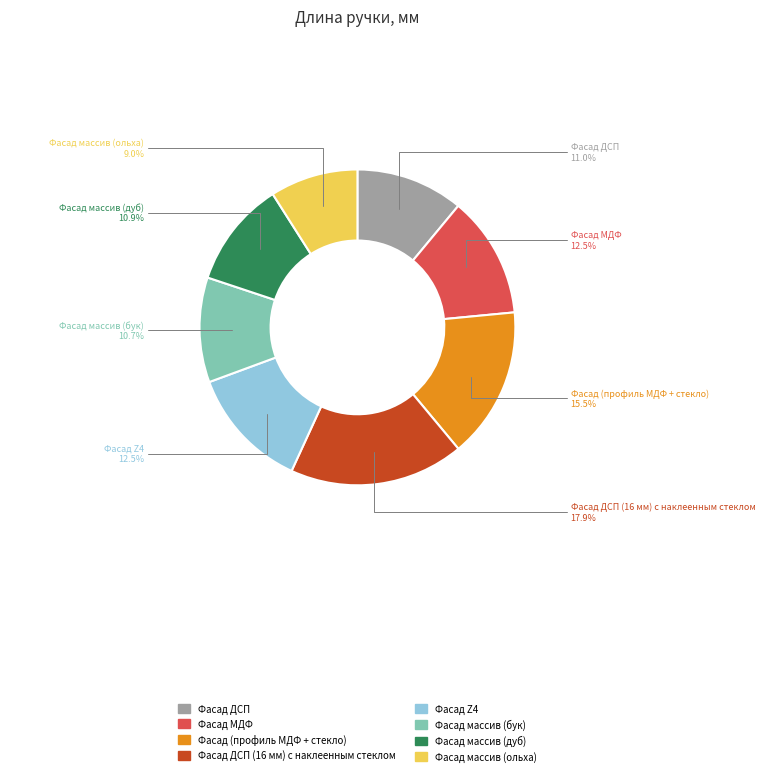

To the nearest percent, what is the difference between the largest and smallest slice percentages?

9%